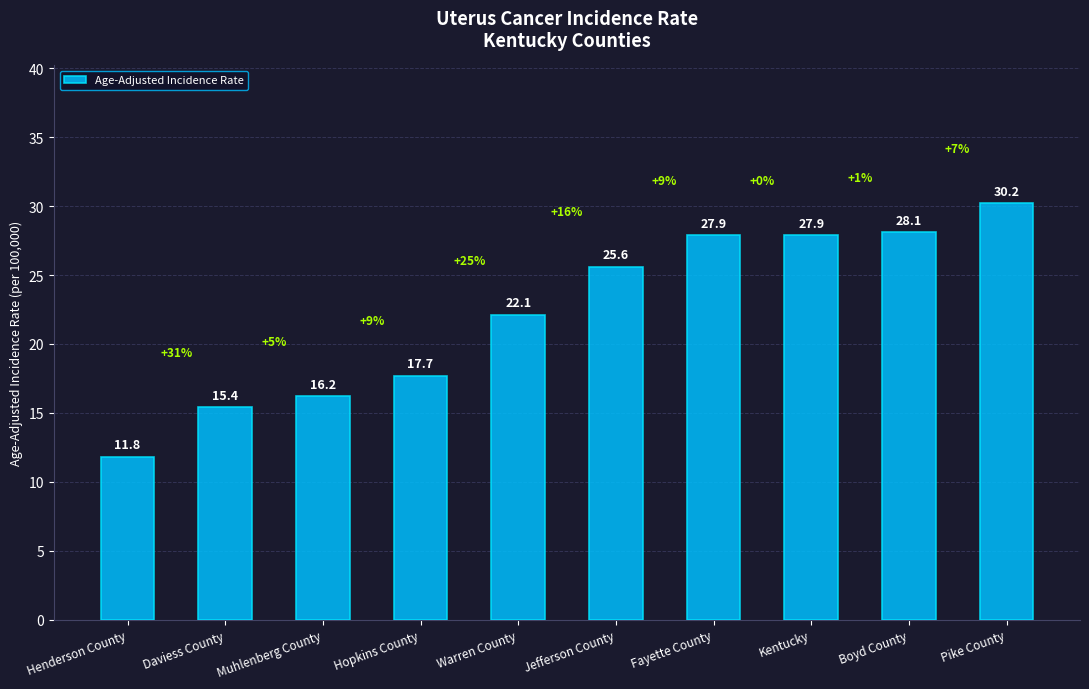

What is the difference between the second highest and second lowest values?

12.7